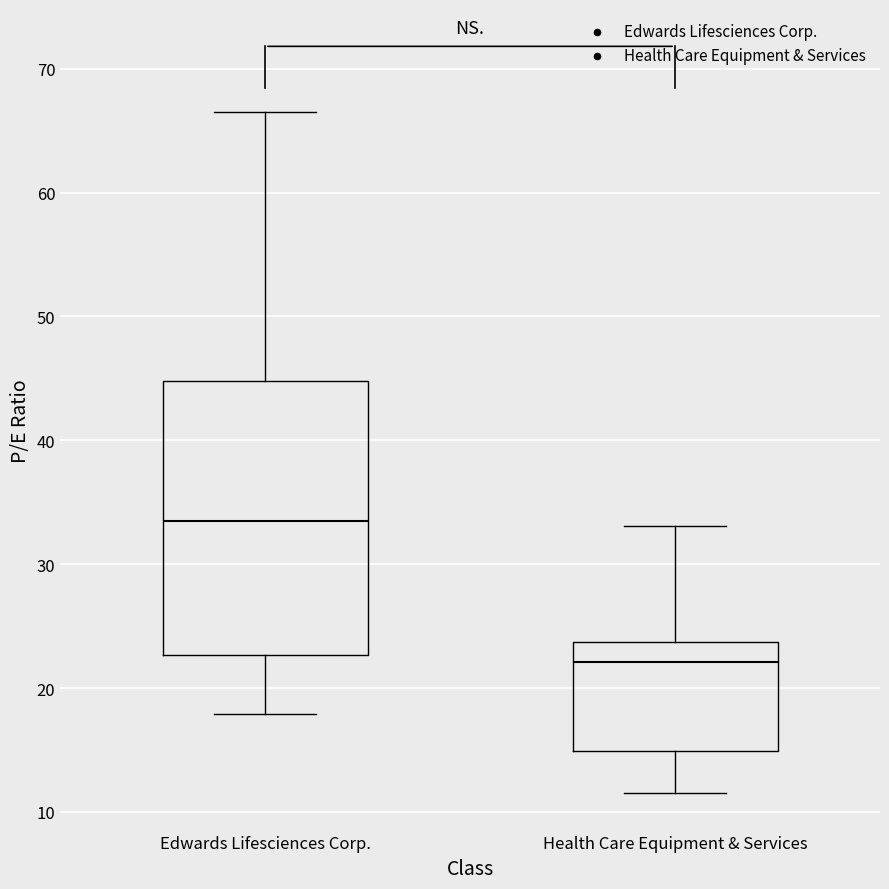

Comparing the boxes themselves (not the whiskers), which one is the tallest?

Edwards Lifesciences Corp.